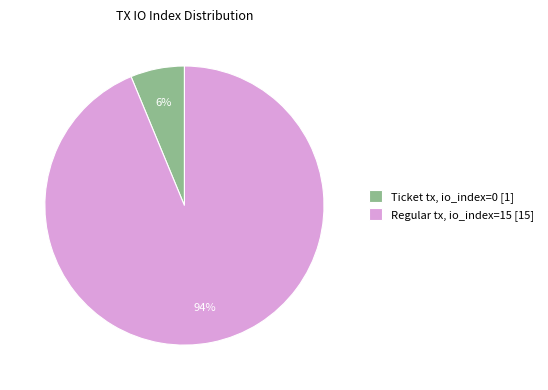

Which category accounts for the majority?

Regular tx, io_index=15 [15]